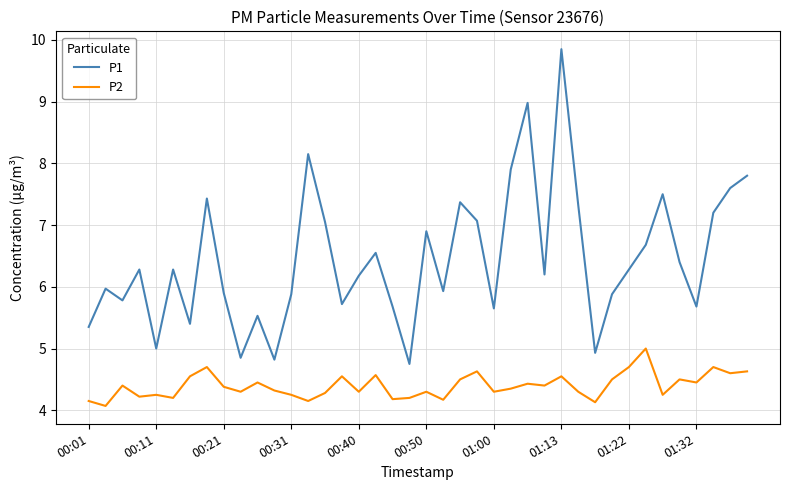

Which series has the largest total across all categories?

P1